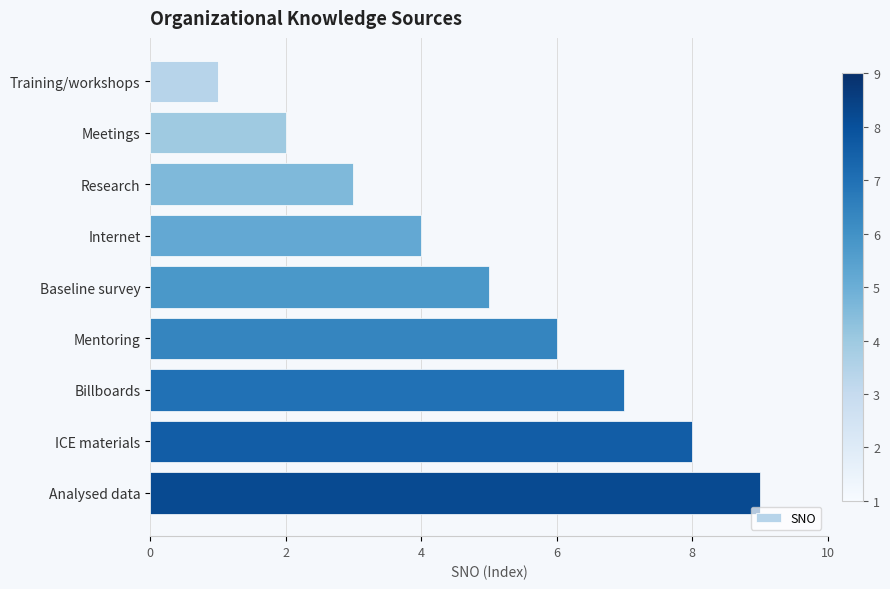

What is the smallest value displayed?

1